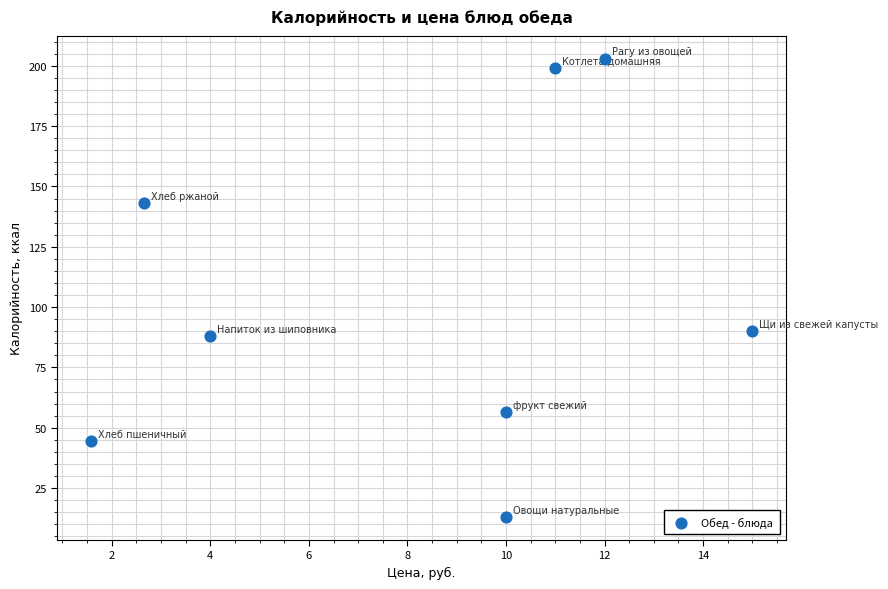

What is the average Y value?

104.6